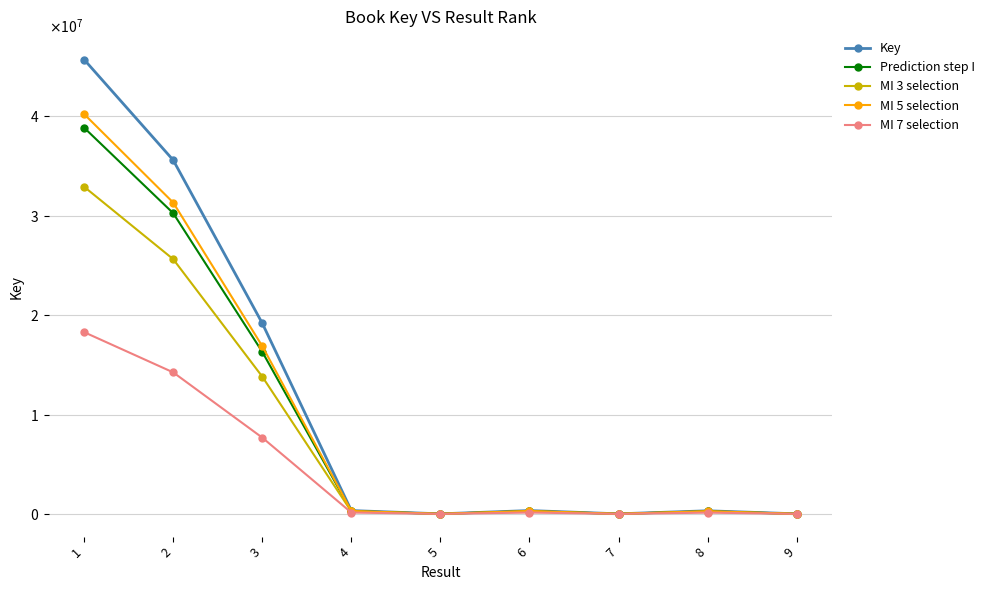

True or false: Key and MI 5 selection intersect in this chart.

False